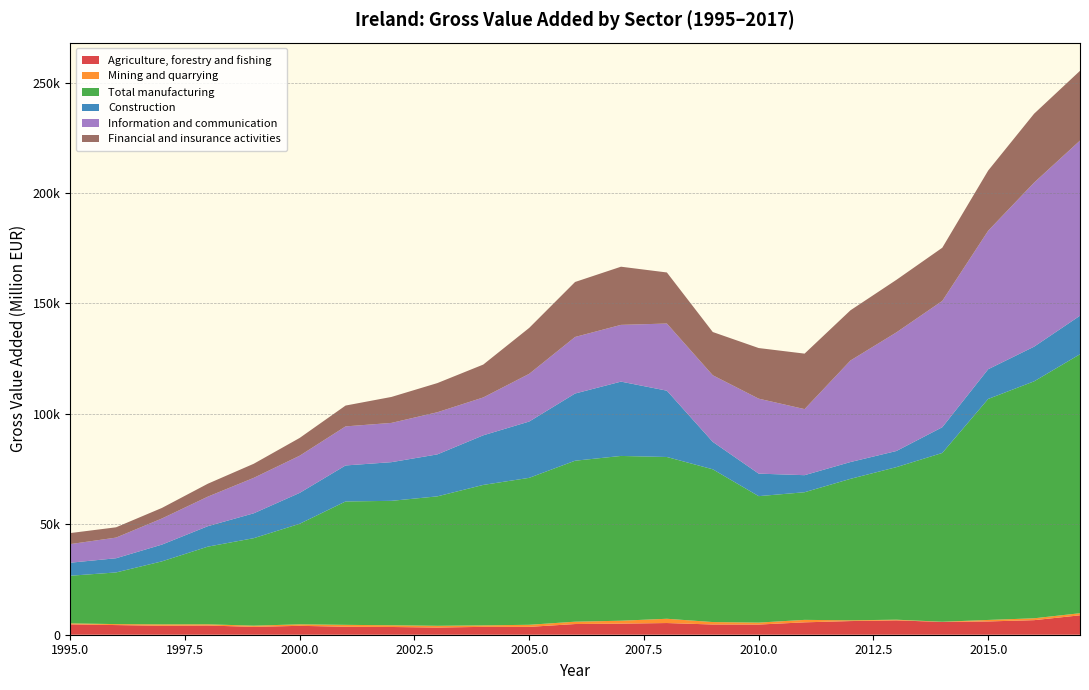

Reading left to right, transcribe all the data shown in this chart.

Agriculture, forestry and fishing: 1995=4697.2	1996=4370.8	1997=4043.3	1998=4160.7	1999=3553.1	2000=4026.2	2001=3614.0	2002=3502.8	2003=3250.7	2004=3560.3	2005=3554.0	2006=4836.6	2007=5023.2	2008=5291.1	2009=4626.4	2010=4601.4	2011=5609.4	2012=6181.0	2013=6505.1	2014=5784.1	2015=6018.2	2016=6591.7	2017=8791.9
Mining and quarrying: 1995=442.7	1996=438.8	1997=644.6	1998=555.1	1999=548.7	2000=673.7	2001=856.5	2002=778.1	2003=782.8	2004=669.5	2005=943.1	2006=1063.0	2007=1317.1	2008=1931.1	2009=1109.2	2010=884.5	2011=1113.9	2012=345.0	2013=301.1	2014=85.2	2015=671.0	2016=846.9	2017=946.7
Total manufacturing: 1995=21563.5	1996=23390.1	1997=28531.6	1998=35162.5	1999=39610.4	2000=45530.8	2001=55863.6	2002=56338.3	2003=58615.3	2004=63599.8	2005=66529.2	2006=72884.7	2007=74604.6	2008=73249.0	2009=69159.9	2010=57258.3	2011=57791.4	2012=64054.2	2013=69071.3	2014=76430.7	2015=100066.0	2016=107287.6	2017=117254.8
Construction: 1995=5898.1	1996=6424.8	1997=7587.7	1998=9267.9	1999=11263.1	2000=13981.9	2001=16305.0	2002=17508.5	2003=19001.2	2004=22455.5	2005=25493.9	2006=30421.8	2007=33651.8	2008=30022.5	2009=12414.7	2010=10193.3	2011=7720.8	2012=7607.2	2013=7302.7	2014=11651.2	2015=13459.5	2016=15698.4	2017=17442.8
Information and communication: 1995=8423.3	1996=9352.6	1997=11825.7	1998=13378.9	1999=16053.5	2000=16831.3	2001=17684.6	2002=17779.3	2003=19082.7	2004=17147.0	2005=21598.8	2006=25604.9	2007=25693.6	2008=30402.6	2009=30164.9	2010=33945.8	2011=29913.0	2012=45972.7	2013=53703.6	2014=57189.0	2015=62706.8	2016=74275.5	2017=79299.9
Financial and insurance activities: 1995=4992.6	1996=4659.5	1997=4781.8	1998=5849.8	1999=6381.5	2000=8051.4	2001=9431.6	2002=11754.7	2003=13201.4	2004=14883.9	2005=20792.8	2006=24897.9	2007=26333.0	2008=23118.7	2009=19576.8	2010=22917.2	2011=25121.2	2012=22732.5	2013=23788.6	2014=24077.9	2015=27248.4	2016=31193.8	2017=31580.7